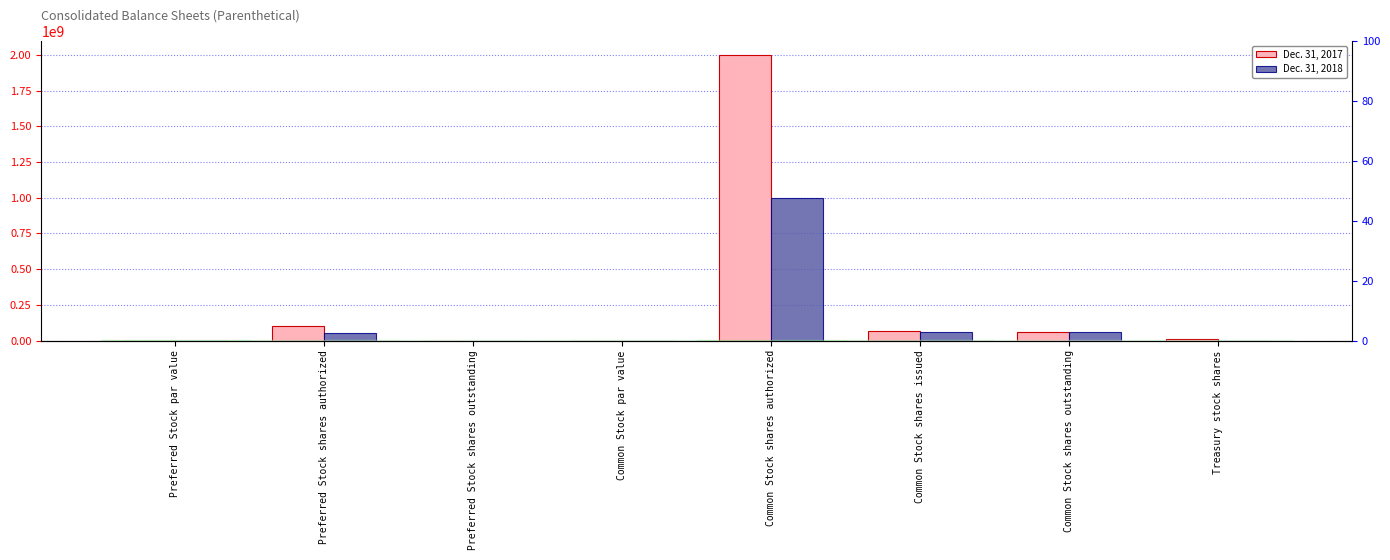

The value of Dec. 31, 2017 at Preferred Stock shares outstanding is -1242319970.2. True or false?

False